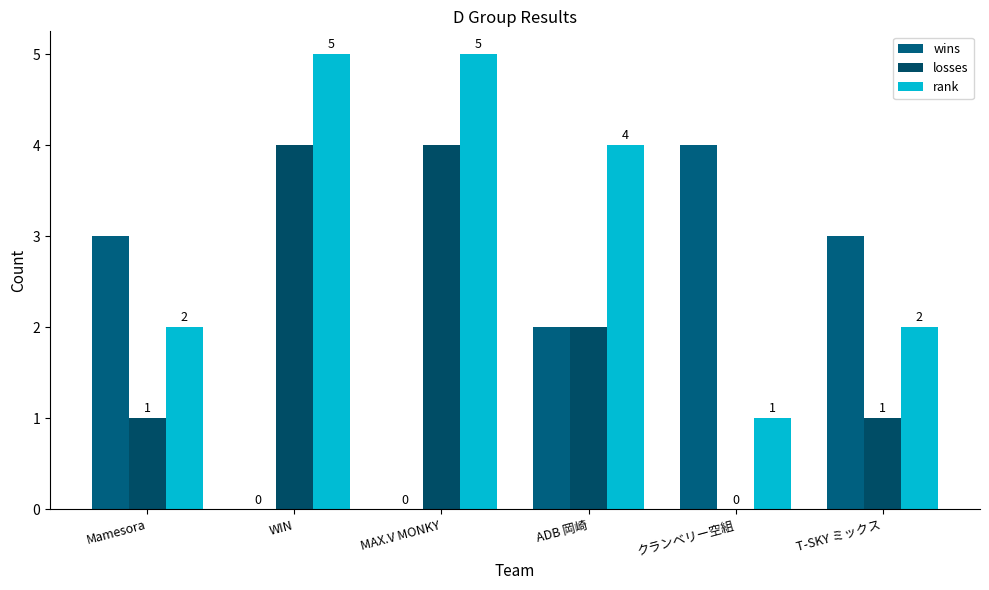

Reading right to left, transcribe all the data shown in this chart.

wins: 3	4	2	0	0	3
losses: 1	0	2	4	4	1
rank: 2	1	4	5	5	2